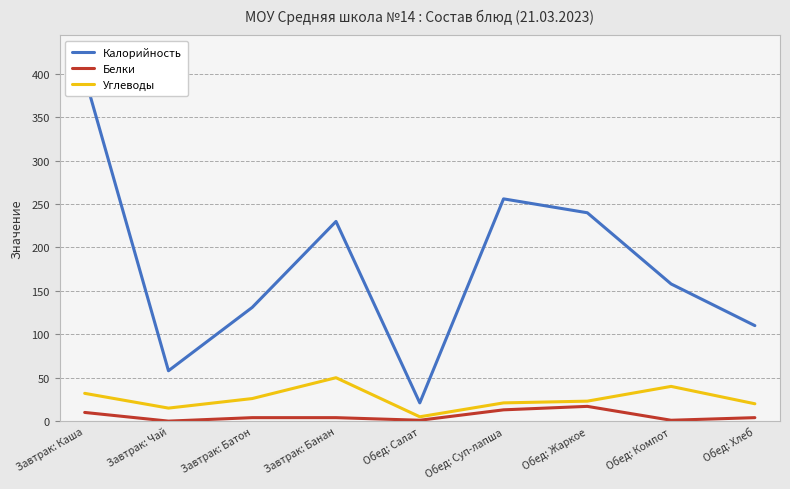

What is the average value of the Калорийность series?

178